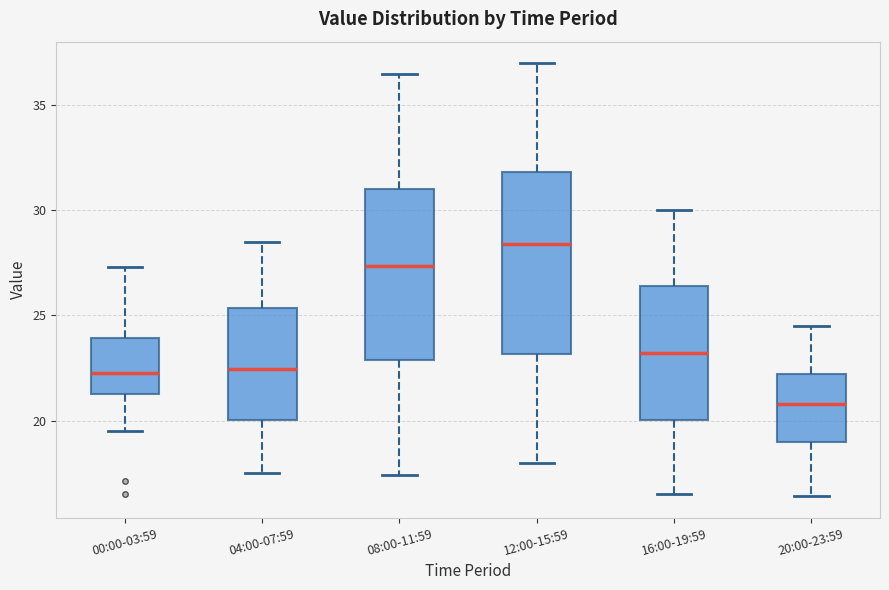

Where does the upper whisker of the box for 12:00-15:59 end on the y-axis? The values are not printed on the chart, so give them approximately, as read against the axis.

37.0